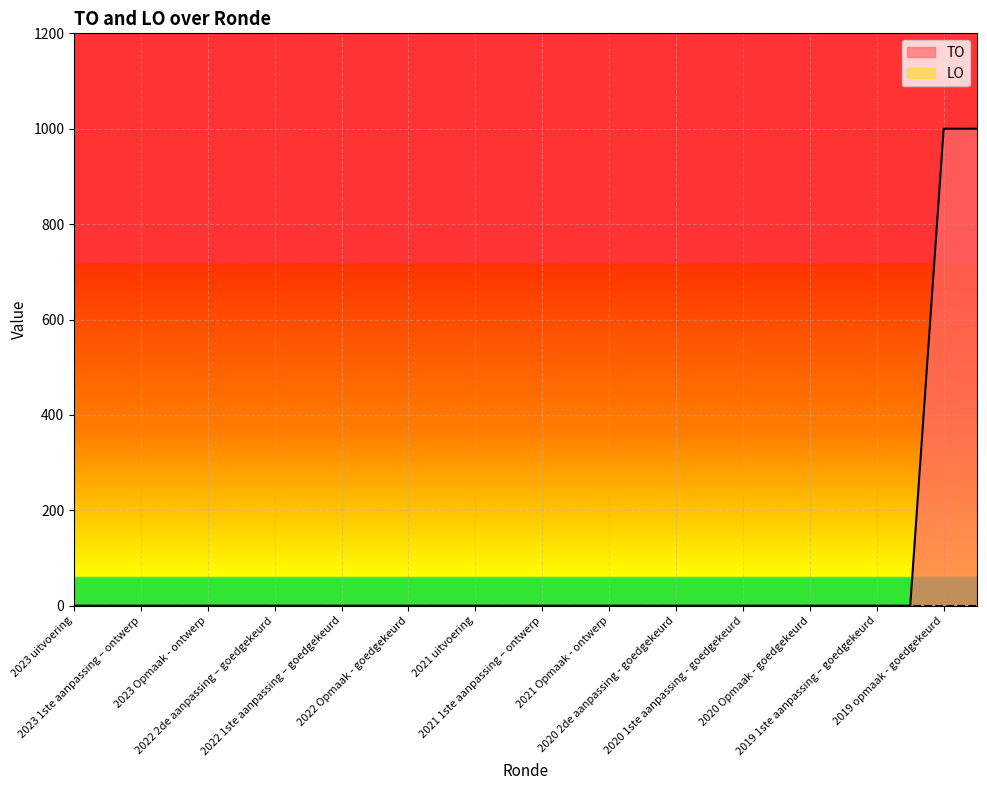

The value at 2021 uitvoering is 540. True or false?

False